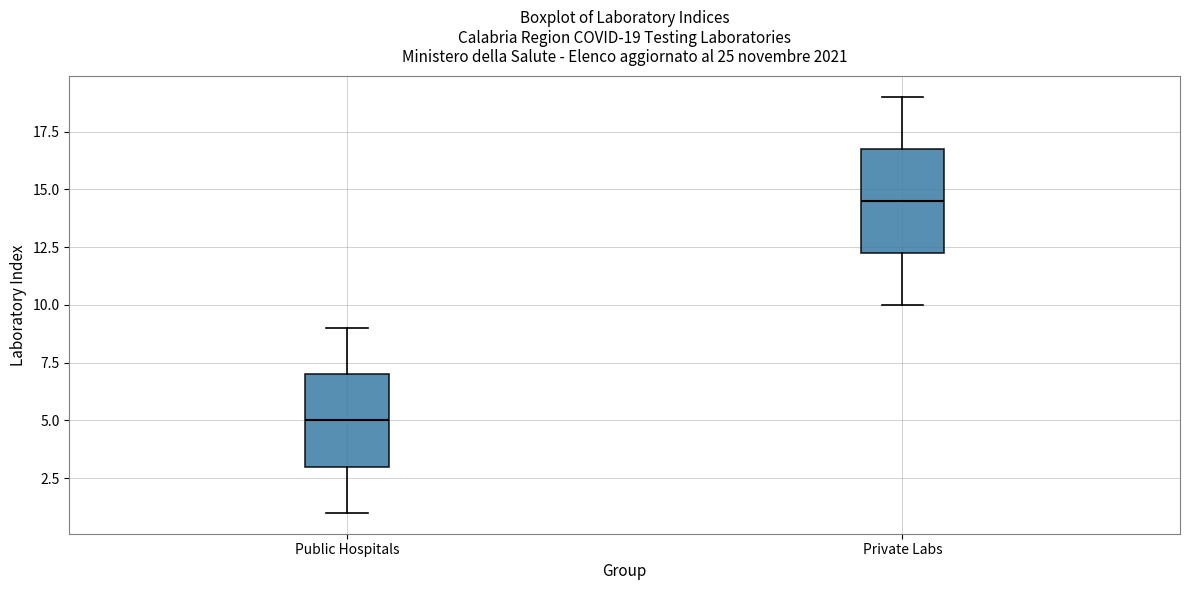

Which box's median line is the highest?

Private Labs